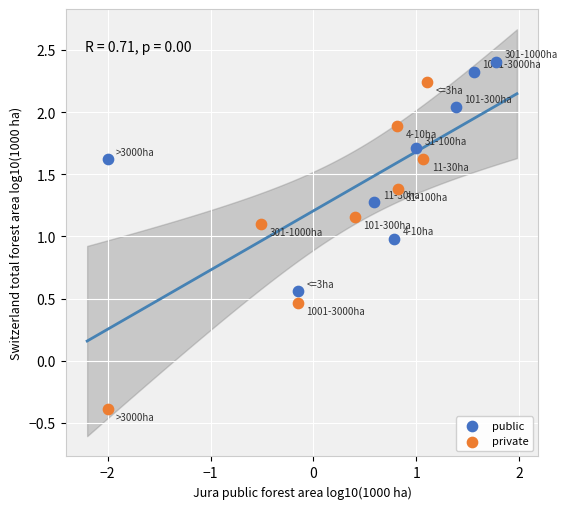

Which series reaches the maximum Y coordinate?

public